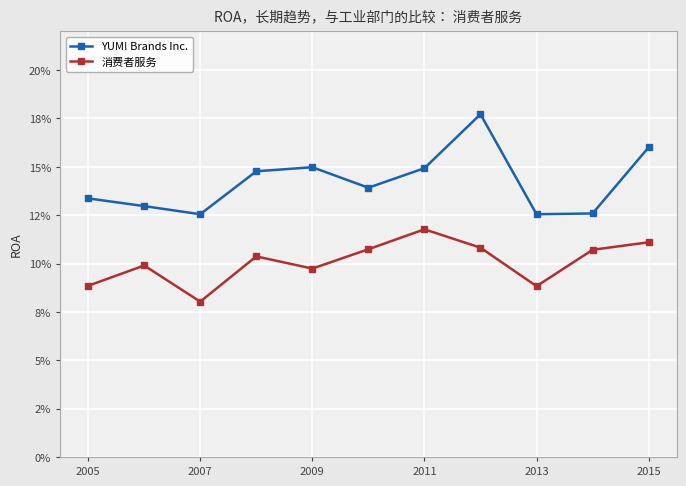

What are all the series names shown in the legend?

YUM! Brands Inc., 消费者服务